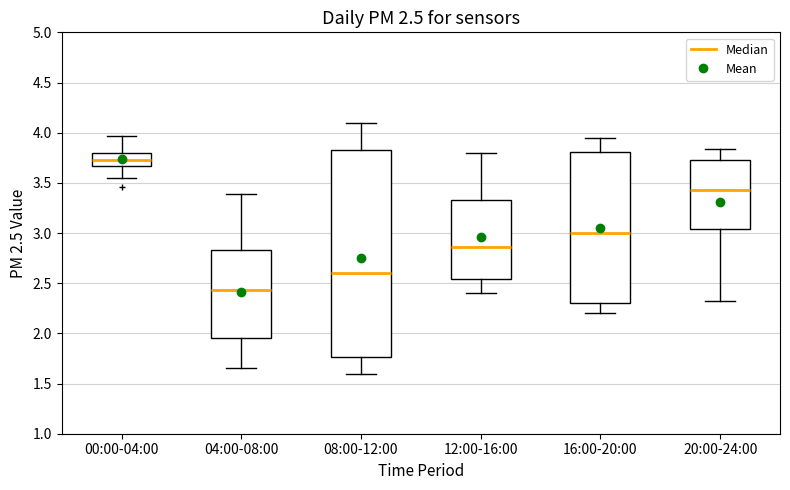

Which box's median line is the lowest?

04:00-08:00